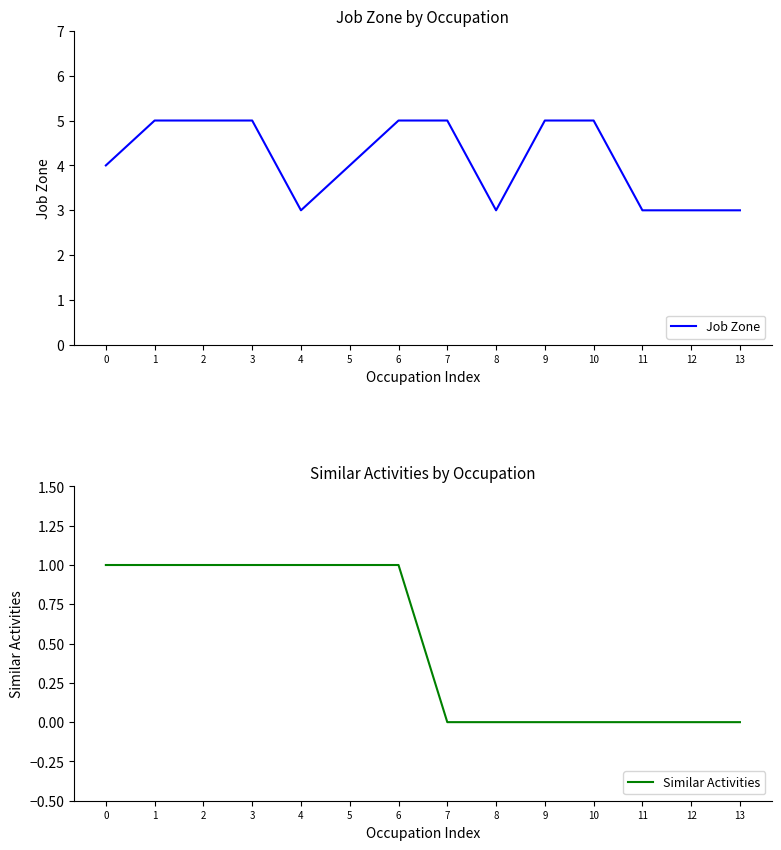

Which series has the widest spread of values?

Job Zone